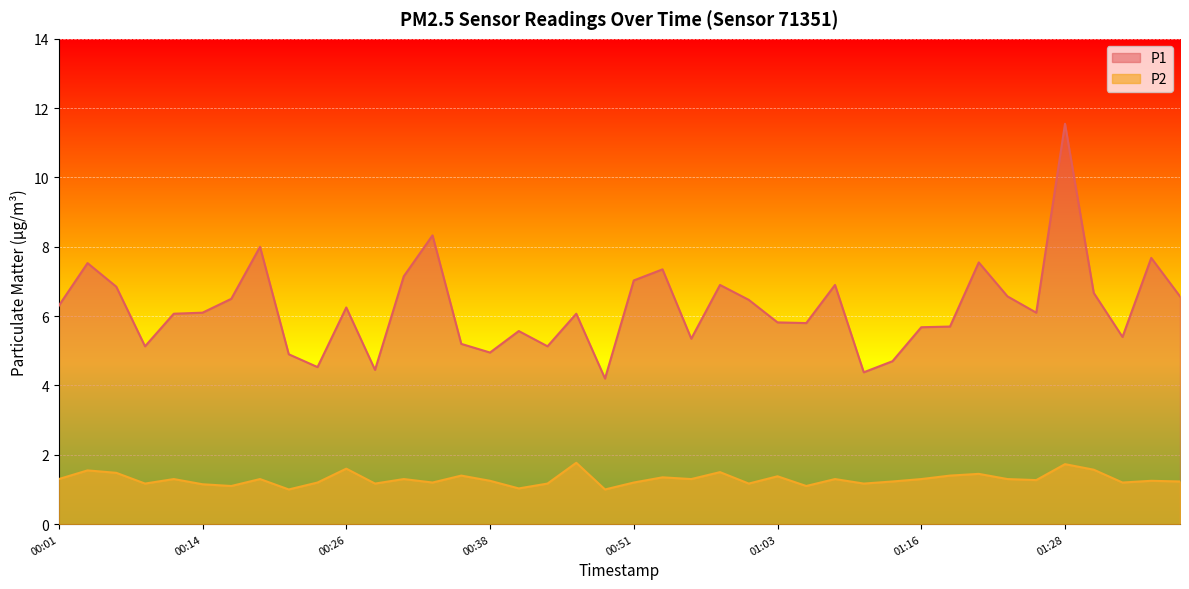

Reading left to right, what are all the values shown in this chart?

P1: 00:01=6.3	00:04=7.5	00:06=6.8	00:09=5.1	00:11=6.1	00:14=6.1	00:16=6.5	00:19=8.0	00:21=4.9	00:23=4.5	00:26=6.2	00:28=4.5	00:31=7.2	00:33=8.3	00:36=5.2	00:38=5.0	00:41=5.6	00:43=5.1	00:46=6.1	00:48=4.2	00:51=7.0	00:53=7.3	00:55=5.3	00:58=6.9	01:00=6.5	01:03=5.8	01:05=5.8	01:08=6.9	01:11=4.4	01:14=4.7	01:16=5.7	01:19=5.7	01:21=7.5	01:23=6.6	01:26=6.1	01:28=11.6	01:31=6.7	01:33=5.4	01:36=7.7	01:38=6.6
P2: 00:01=1.3	00:04=1.6	00:06=1.5	00:09=1.2	00:11=1.3	00:14=1.1	00:16=1.1	00:19=1.3	00:21=1.0	00:23=1.2	00:26=1.6	00:28=1.2	00:31=1.3	00:33=1.2	00:36=1.4	00:38=1.2	00:41=1.0	00:43=1.2	00:46=1.8	00:48=1.0	00:51=1.2	00:53=1.4	00:55=1.3	00:58=1.5	01:00=1.2	01:03=1.4	01:05=1.1	01:08=1.3	01:11=1.2	01:14=1.2	01:16=1.3	01:19=1.4	01:21=1.4	01:23=1.3	01:26=1.3	01:28=1.7	01:31=1.6	01:33=1.2	01:36=1.2	01:38=1.2